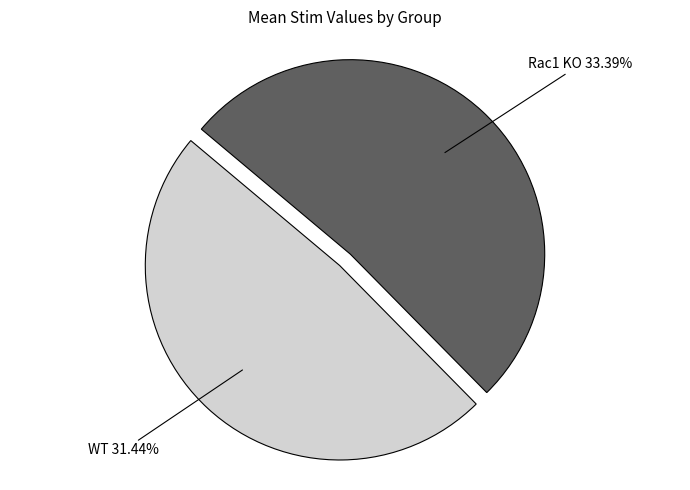

Which slice is the largest?

Rac1 KO